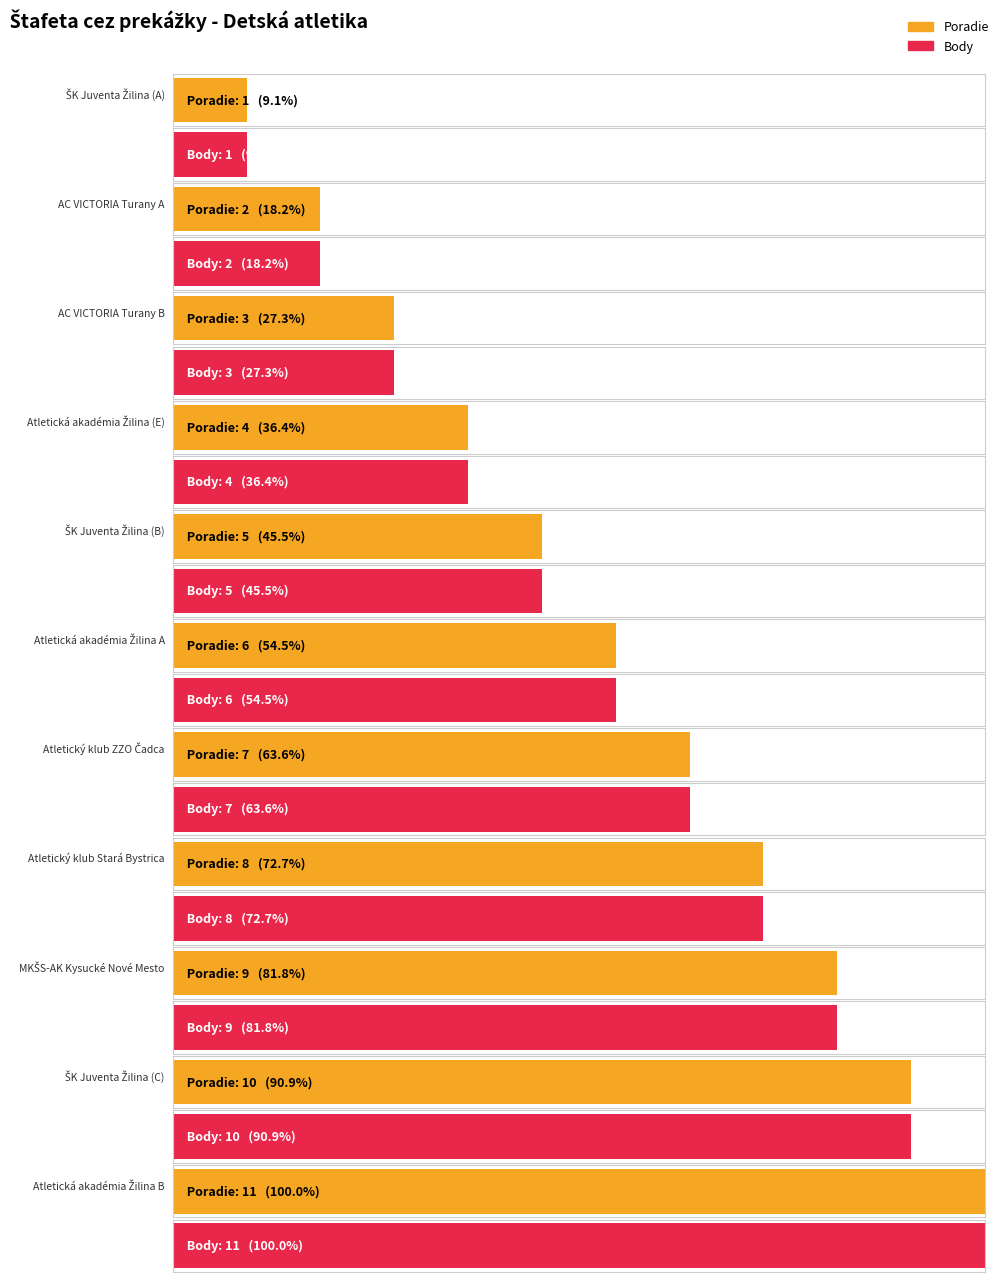

What is the average value of the Body series?

6